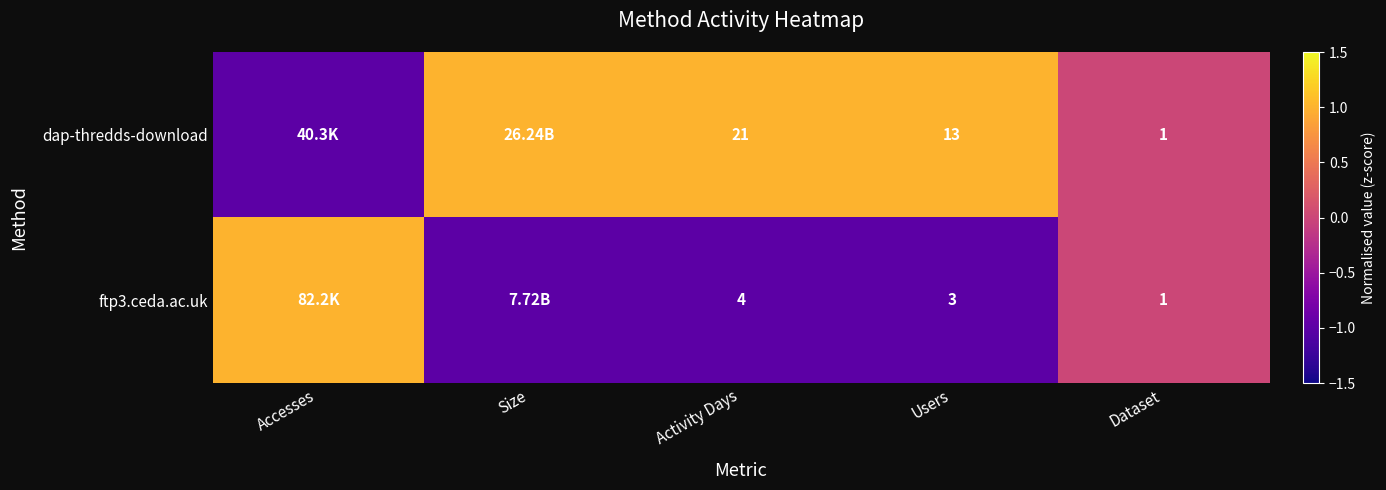

What is the difference between the highest and lowest values at Users?

10